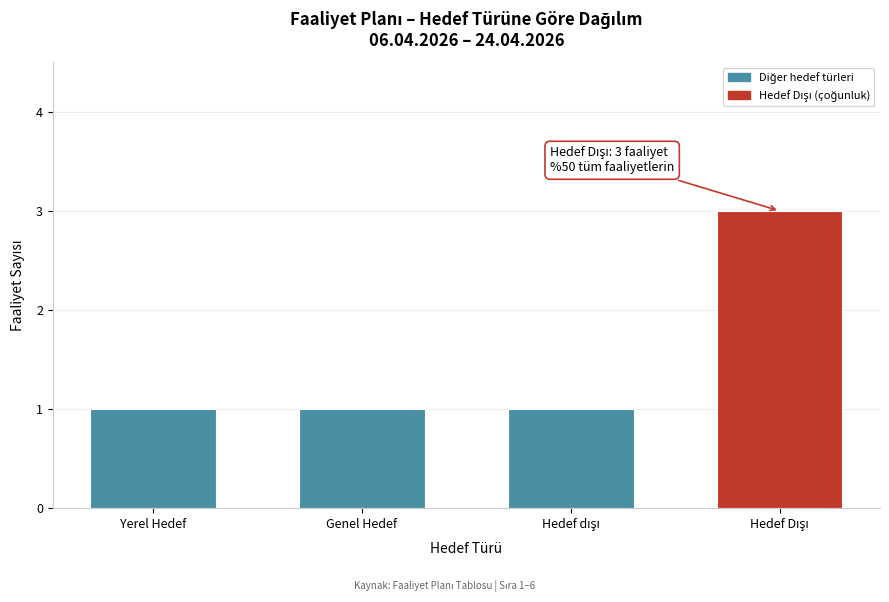

Reading left to right, list all the values displayed in this chart.

1	1	1	3